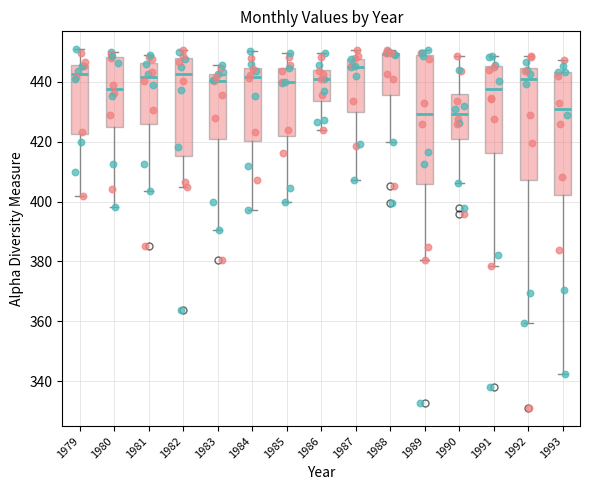

Reading left to right, transcribe this box plot: for each box, give where its median line is, the range the box spans, and where its two whiskers end, as read against the y-axis. The values are not printed on the chart, so give them approximately, as read against the axis.

1979: median 442, box 422 to 446, whiskers 402 to 450
1980: median 438, box 424 to 448, whiskers 398 to 450
1981: median 442, box 426 to 446, whiskers 404 to 450
1982: median 442, box 416 to 448, whiskers 406 to 450
1983: median 440, box 420 to 442, whiskers 390 to 446
1984: median 442, box 420 to 444, whiskers 398 to 450
1985: median 440, box 422 to 444, whiskers 400 to 450
1986: median 440, box 434 to 444, whiskers 424 to 450
1987: median 446, box 430 to 448, whiskers 408 to 450
1988: median 450 (just below the box's upper edge), box 436 to 450, whiskers 420 to 450 (just above the box's upper edge)
1989: median 430, box 406 to 450, whiskers 380 to 450 (just above the box's upper edge)
1990: median 430, box 420 to 436, whiskers 406 to 448
1991: median 438, box 416 to 446, whiskers 378 to 448
1992: median 440, box 408 to 444, whiskers 360 to 448
1993: median 430, box 402 to 444, whiskers 342 to 448